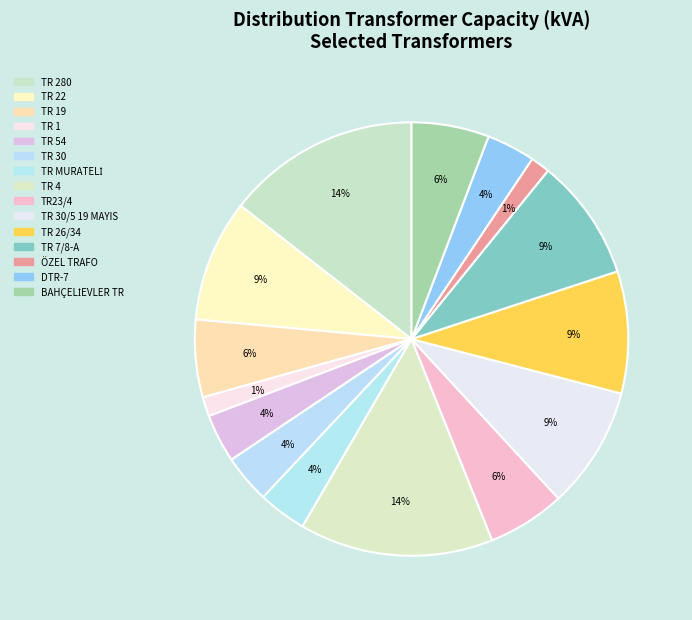

Which category has the biggest portion of the pie?

TR 280